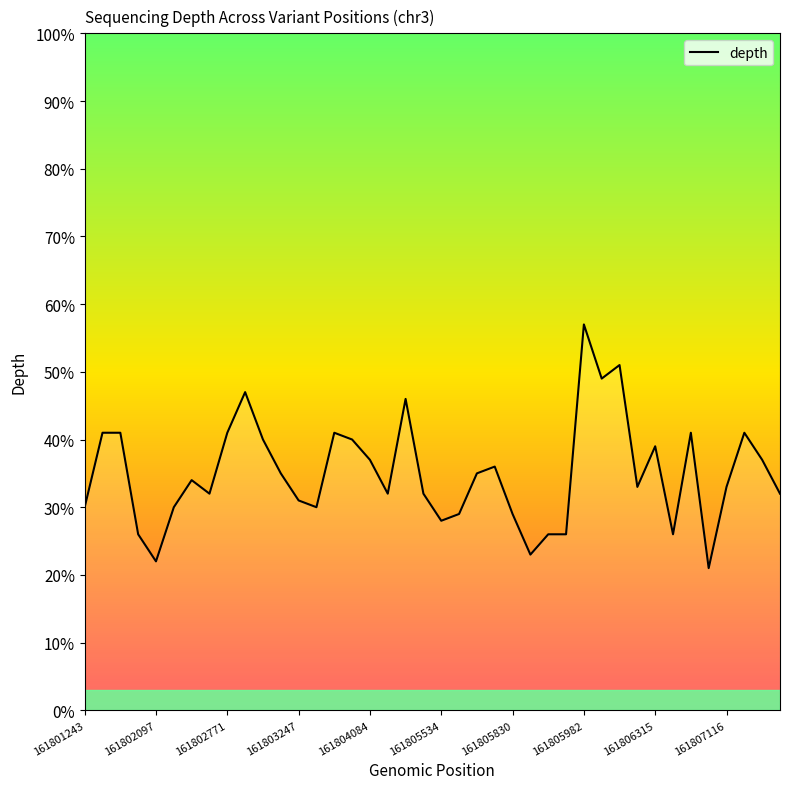

Reading right to left, extract all data points from this chart.

32	37	41	33	21	41	26	39	33	51	49	57	26	26	23	29	36	35	29	28	32	46	32	37	40	41	30	31	35	40	47	41	32	34	30	22	26	41	41	30